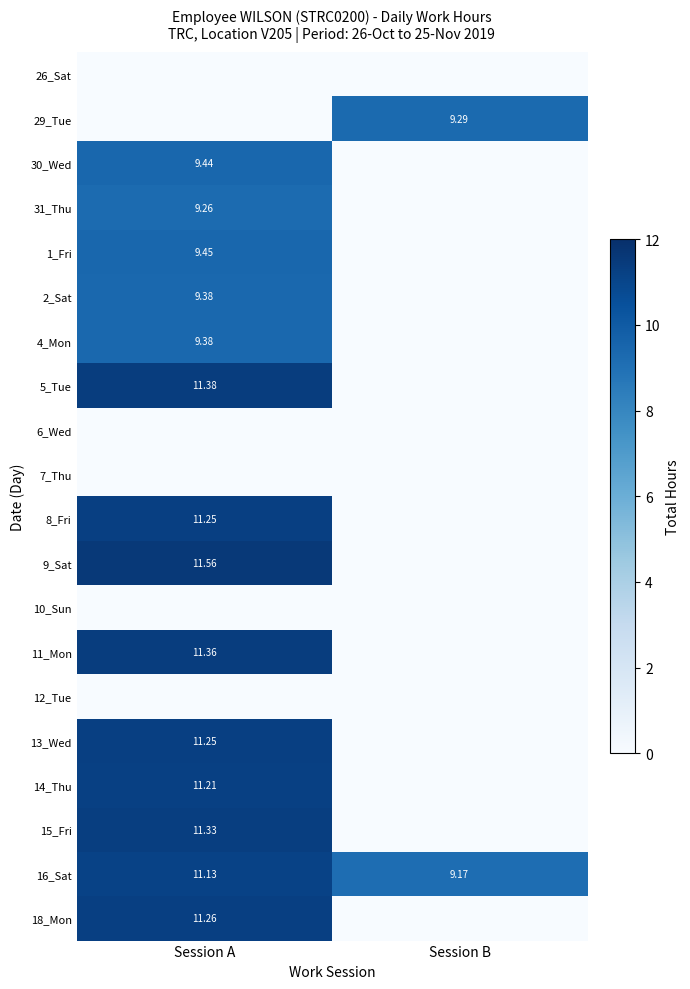

What is the sum of all 1_Fri values?

9.4